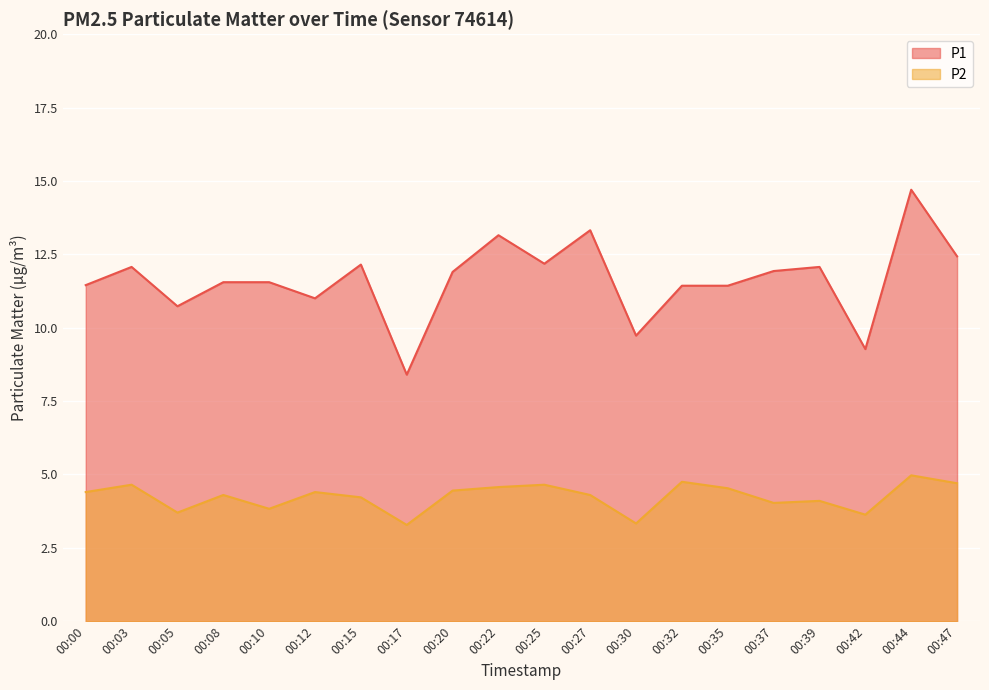

Reading left to right, extract all data points from this chart.

P1: 11.4	12.1	10.7	11.6	11.6	11.0	12.2	8.4	11.9	13.2	12.2	13.3	9.7	11.4	11.4	11.9	12.1	9.3	14.7	12.4
P2: 4.4	4.7	3.7	4.3	3.8	4.4	4.2	3.3	4.5	4.6	4.7	4.3	3.3	4.8	4.5	4.0	4.1	3.6	5.0	4.7